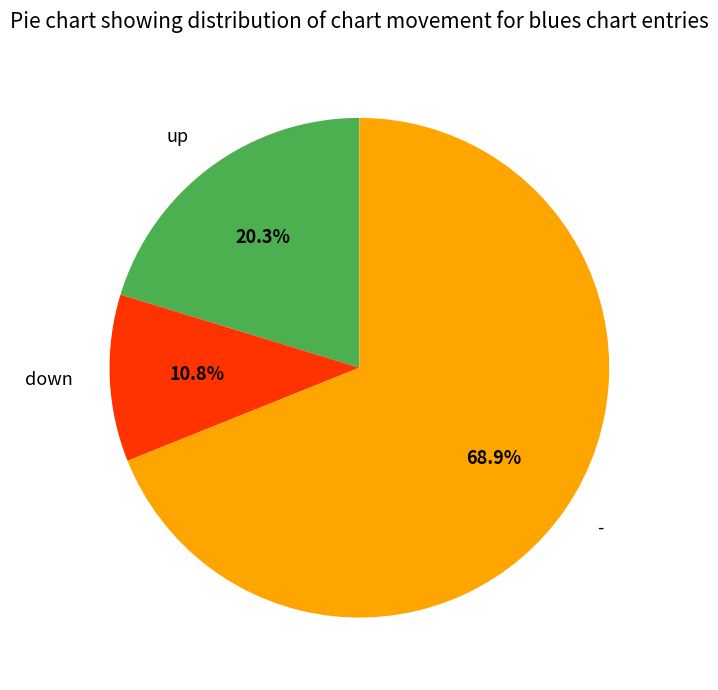

The - slice represents 69% of the pie. True or false?

True